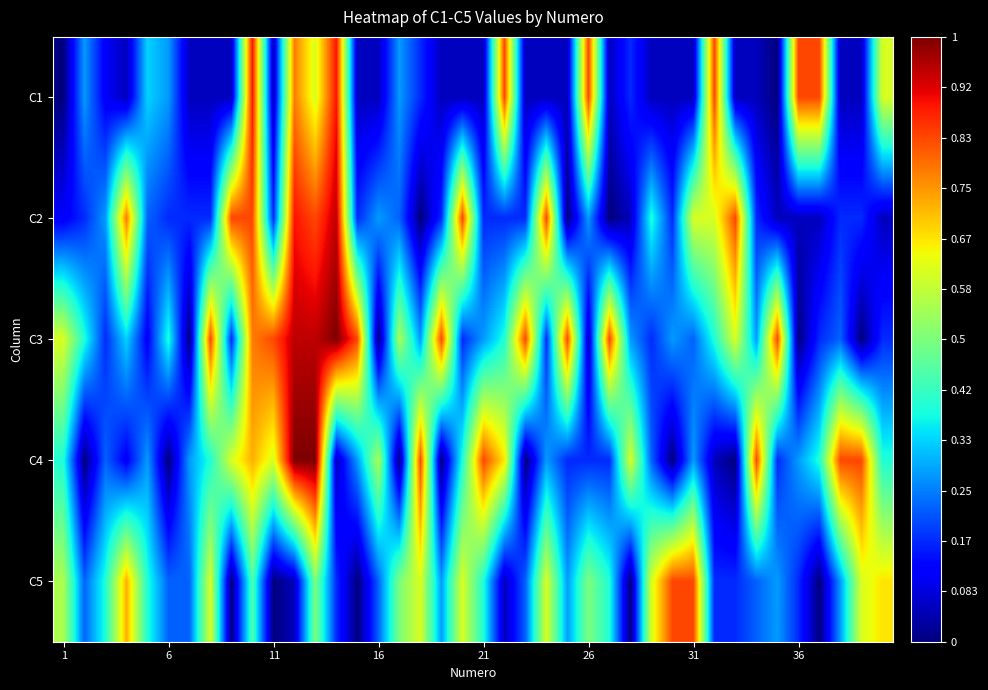

Which series has the largest range (max minus min)?

C3